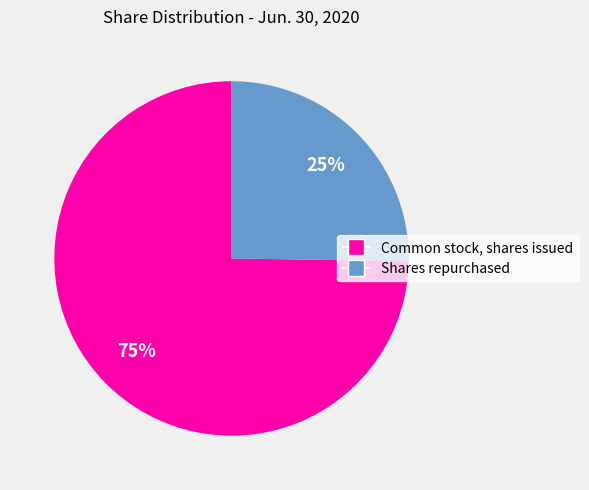

What percentage is the Shares repurchased slice, to the nearest percent?

25%